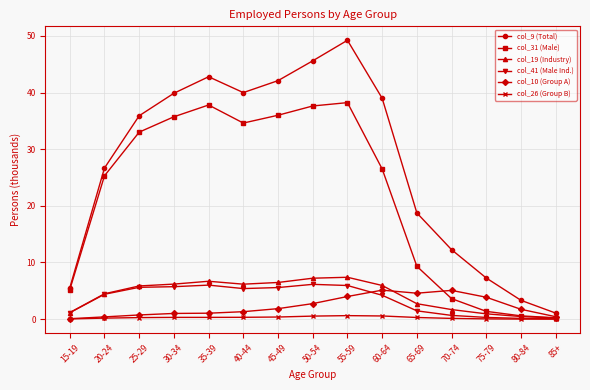

True or false: col_31 (Male) has a value of 9.3 at 65-69.

True